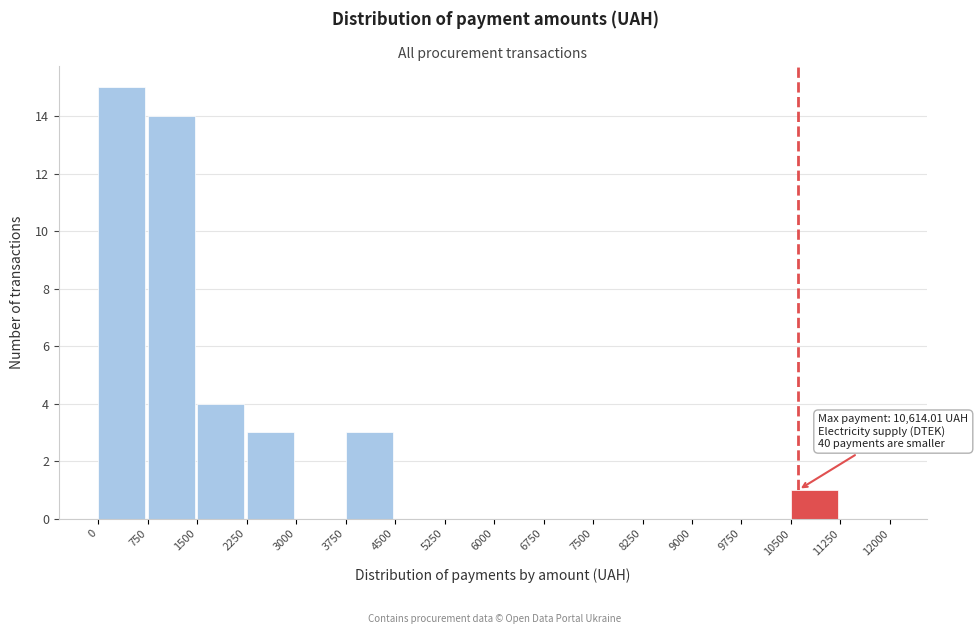

Which range on the x-axis has the tallest bar?

0 to 750